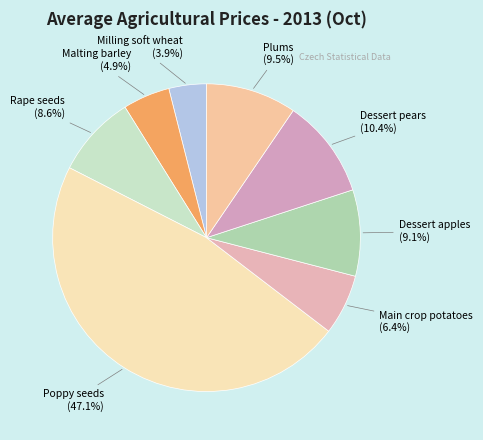

What is the ratio of the value at Malting barley to the value at Dessert apples?

0.5